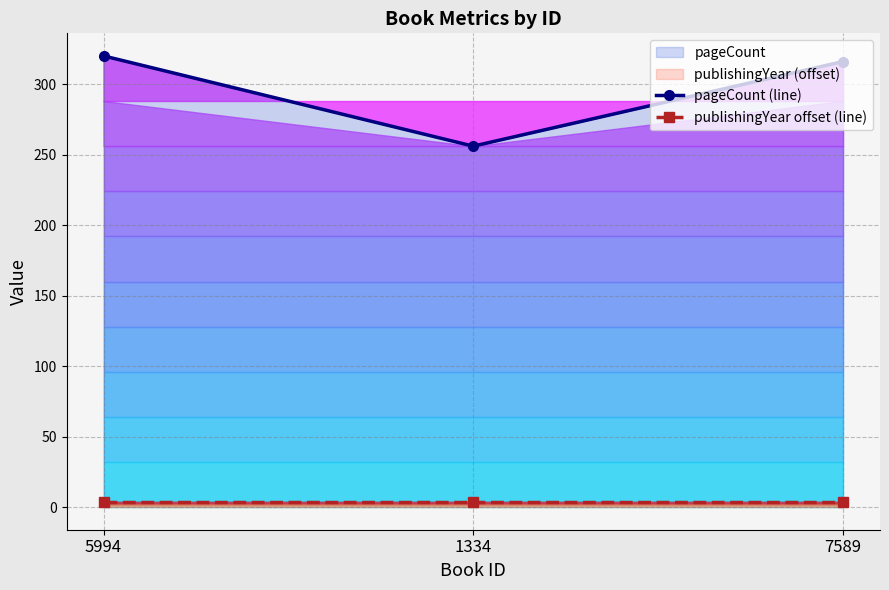

At how many categories does at least one series exceed 213?

3